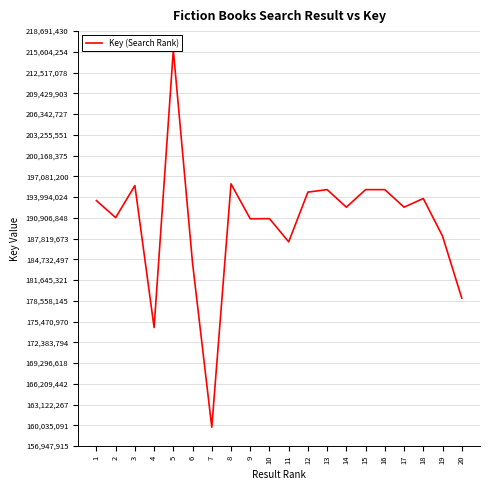

Where is the first local minimum?

2